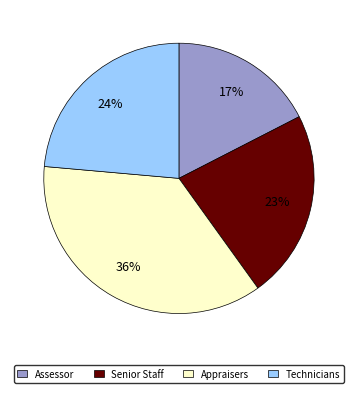

Do Senior Staff and Assessor together represent more than half of the pie?

No